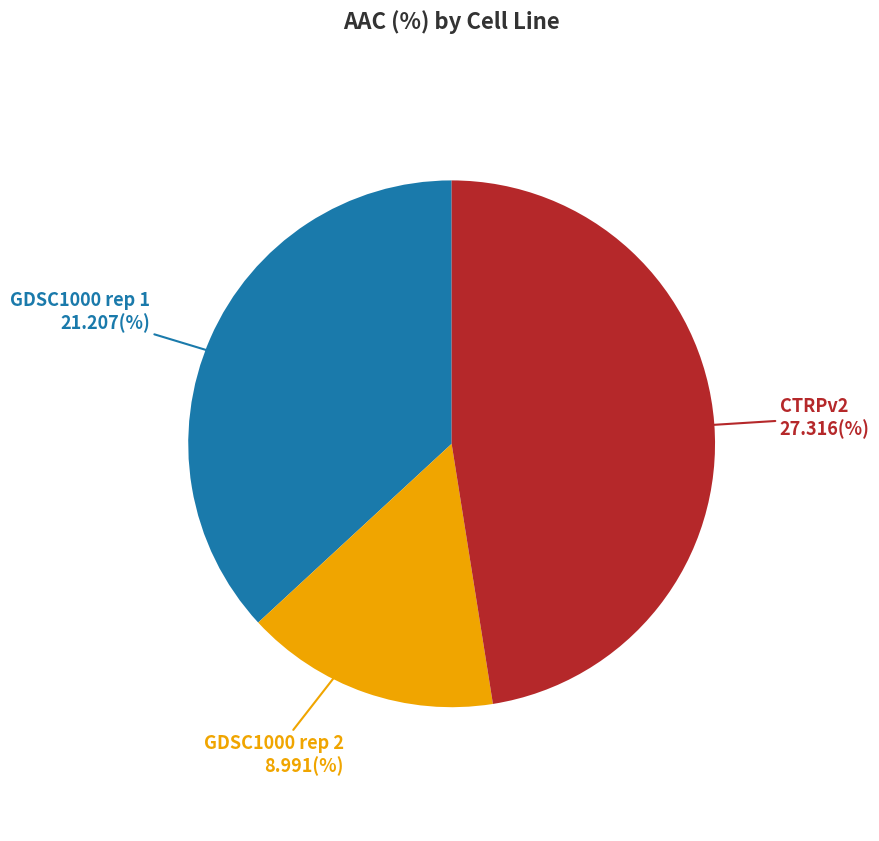

Is there any slice that represents more than half of the pie?

No